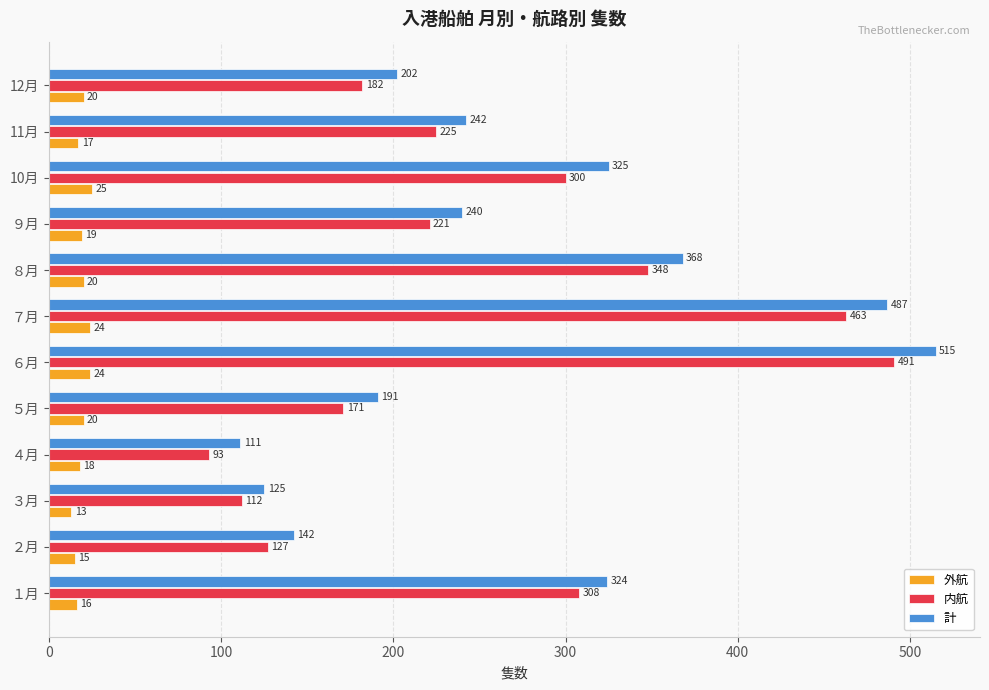

Which series has the widest spread of values?

計